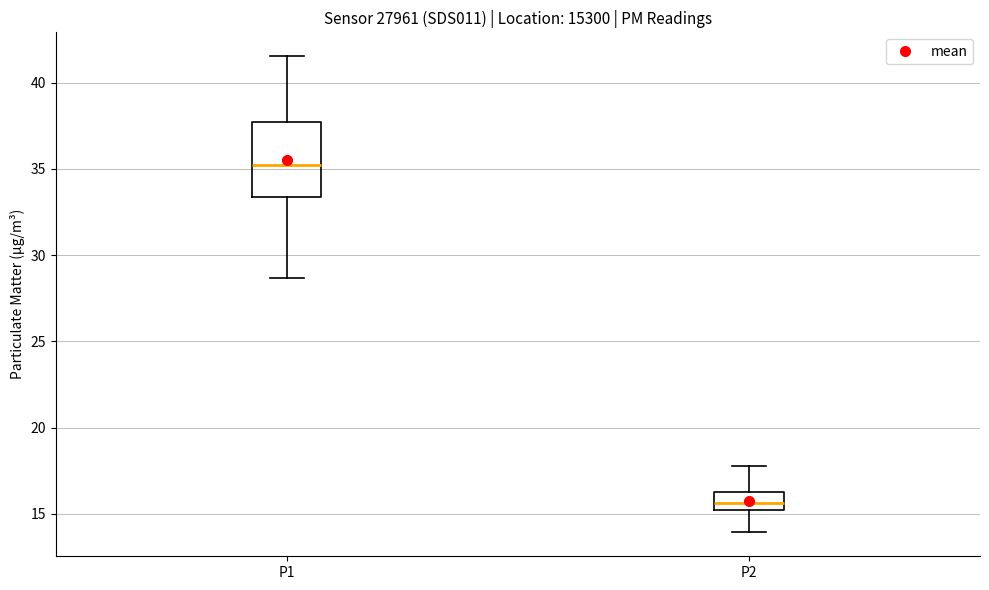

Reading left to right, read every box against the y-axis: the position of its median line, the range the box covers, and the ends of its whiskers. The values are not printed on the chart, so give them approximately, as read against the axis.

P1: median 35.0, box 33.5 to 37.5, whiskers 28.5 to 41.5
P2: median 15.5 (inside the box), box 15.5 to 16.5, whiskers 14.0 to 18.0